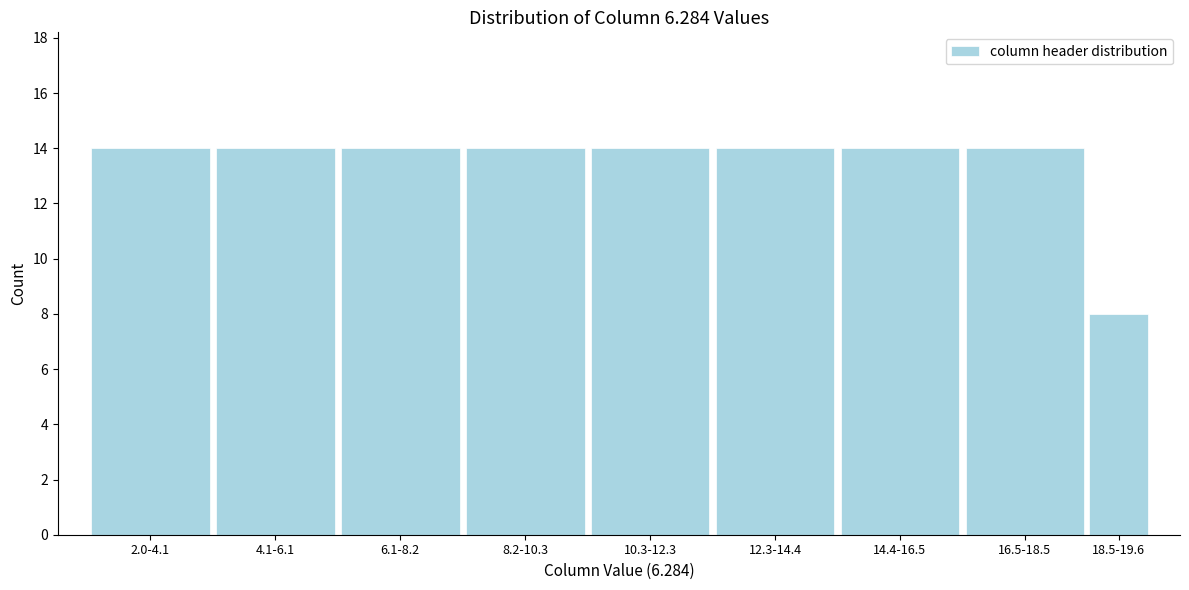

Reading right to left, transcribe all the data shown in this chart.

8	14	14	14	14	14	14	14	14